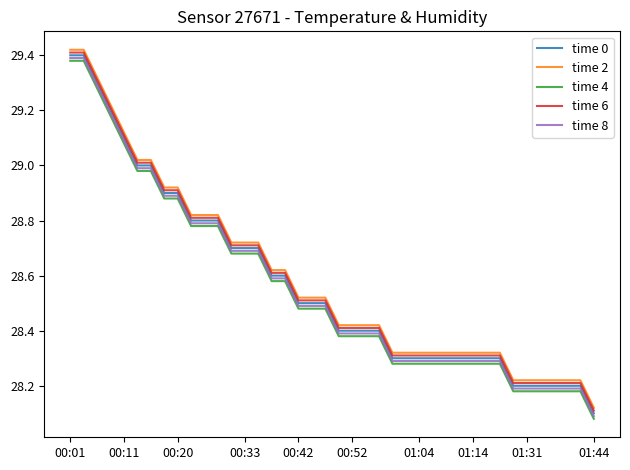

True or false: time 4 and time 6 cross at least once.

False